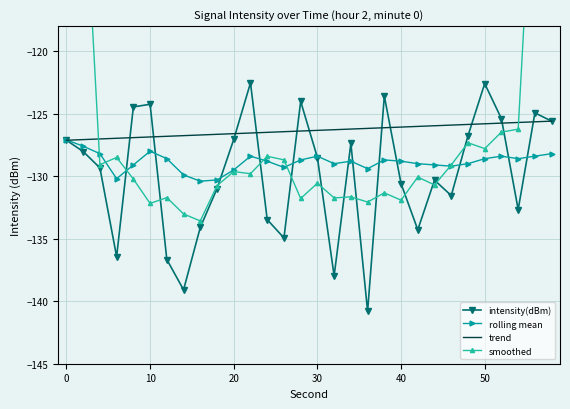

What is the highest value of the rolling mean series?

-127.1